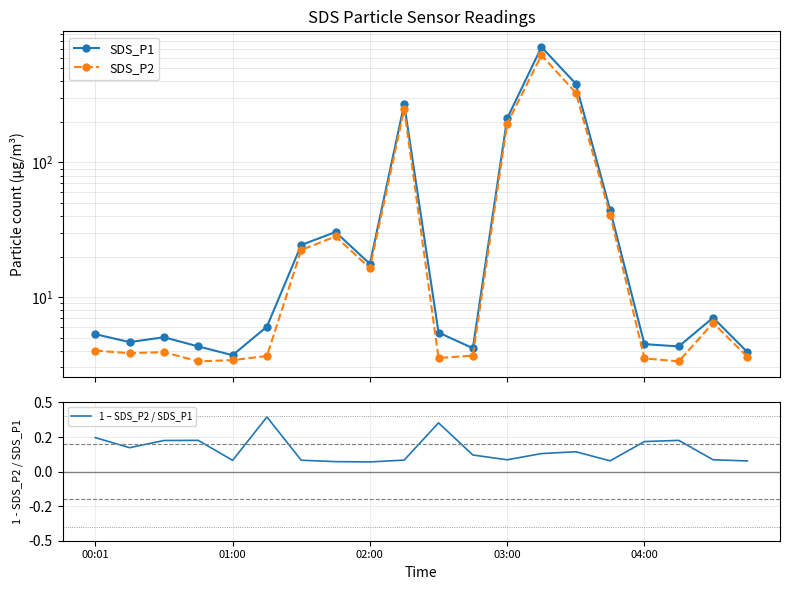

What is the value of the SDS_P2 point at the 17th from the left?

3.5